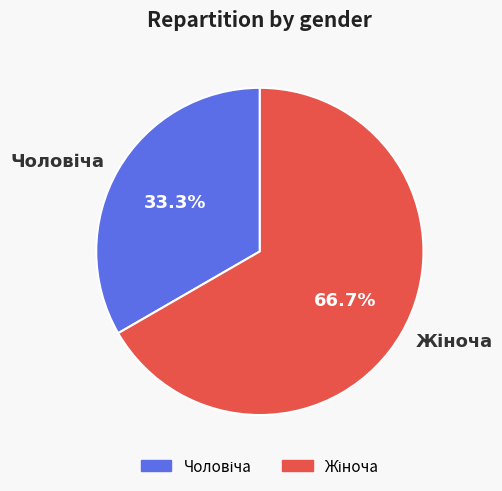

Does any single category account for the majority?

Yes